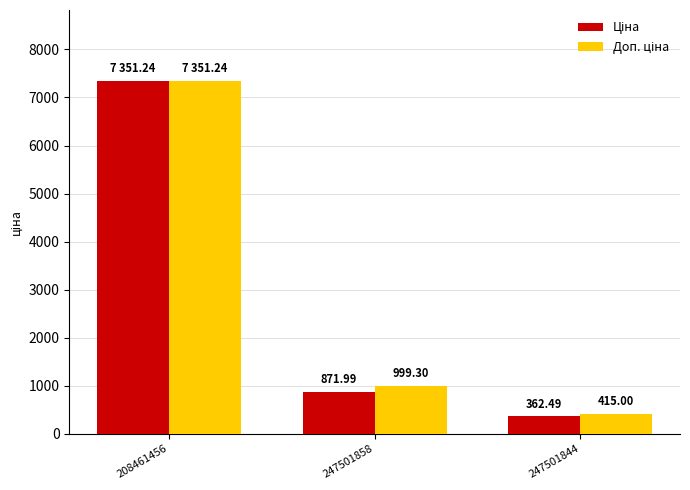

How many bars are there in each group?

2